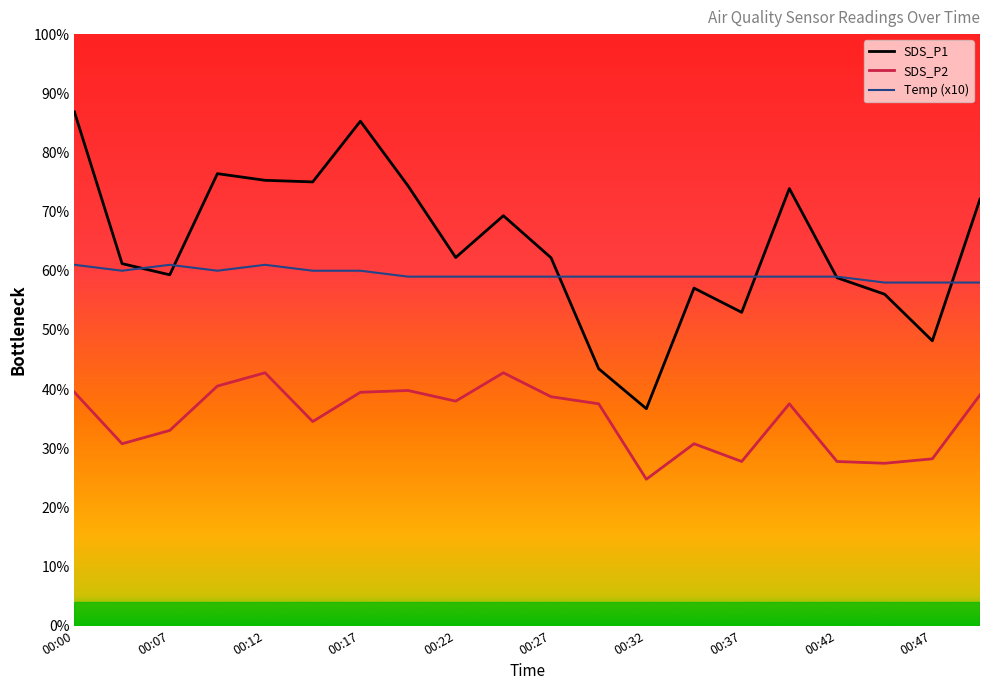

Read the SDS_P2 value at 00:27.

38.7